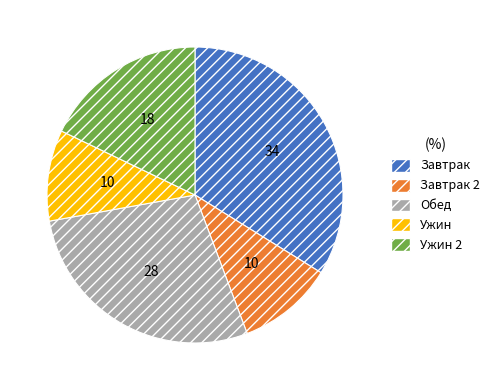

Rank the categories by value from highest to lowest.

Завтрак, Обед, Ужин 2, Завтрак 2, Ужин